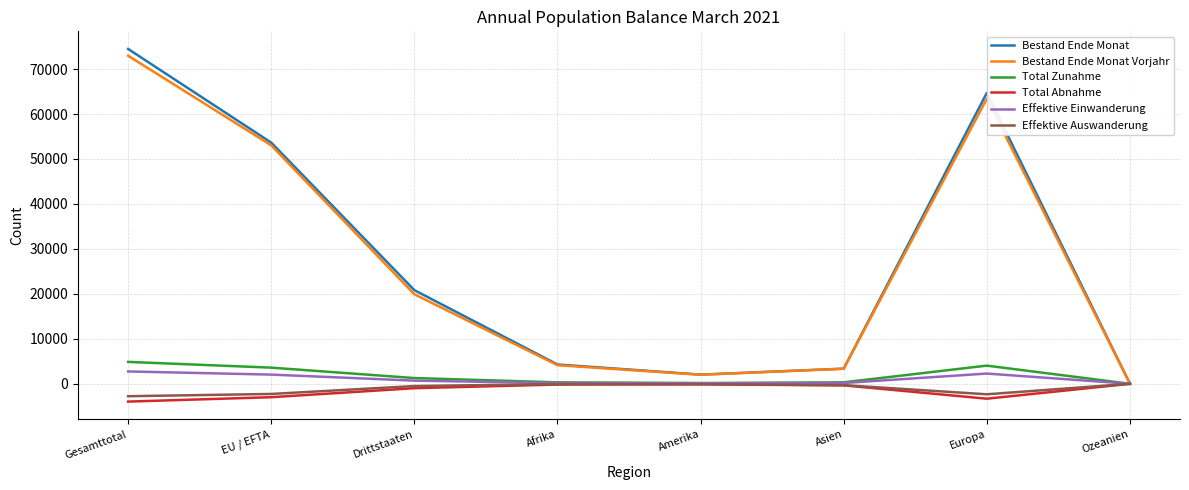

Between Afrika and Amerika, which series saw the biggest shift?

Bestand Ende Monat